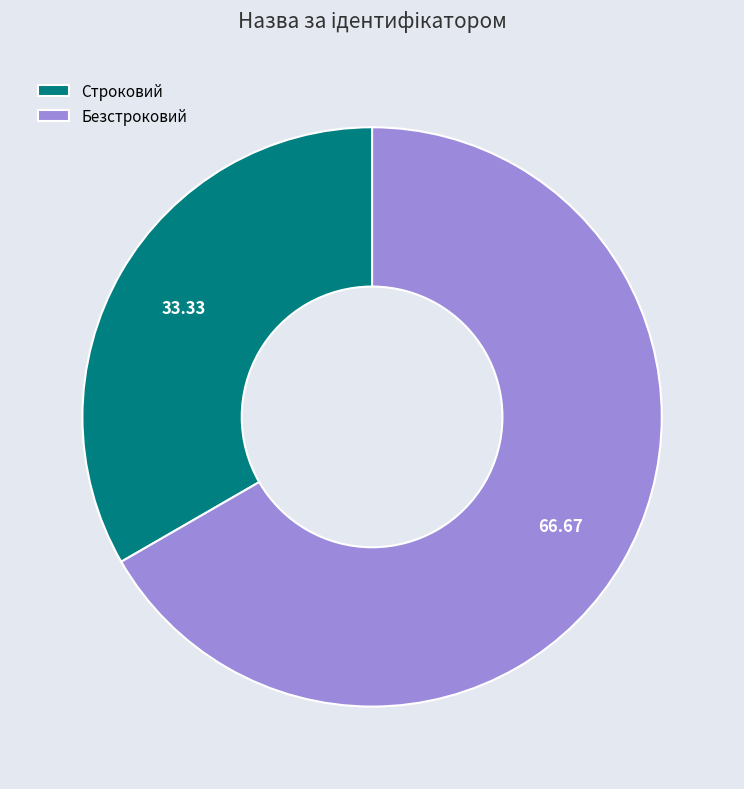

Is the sum of Безстроковий and Строковий greater than half?

Yes